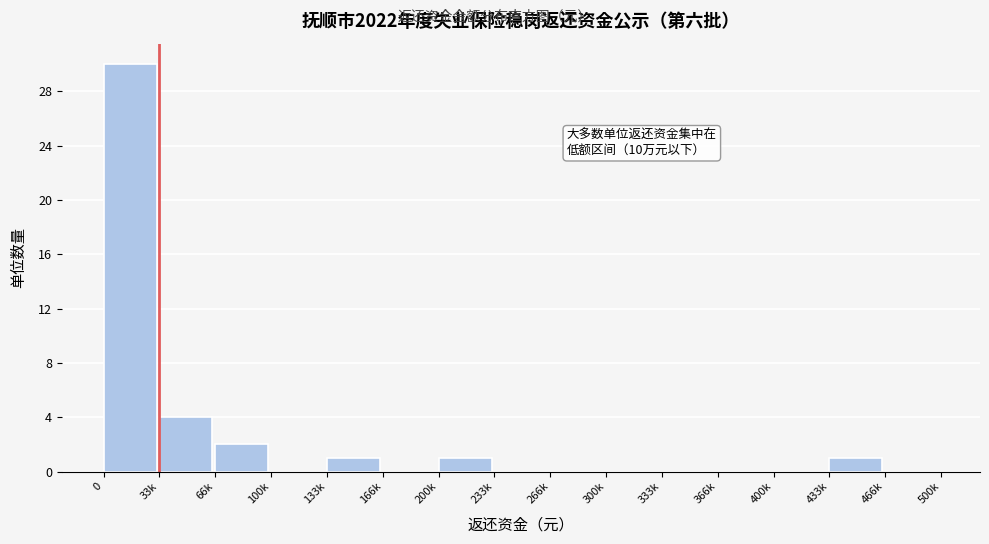

Reading left to right, list all the values displayed in this chart.

0=30	33k=4	66k=2	100k=0	133k=1	166k=0	200k=1	233k=0	266k=0	300k=0	333k=0	366k=0	400k=0	433k=1	466k=0